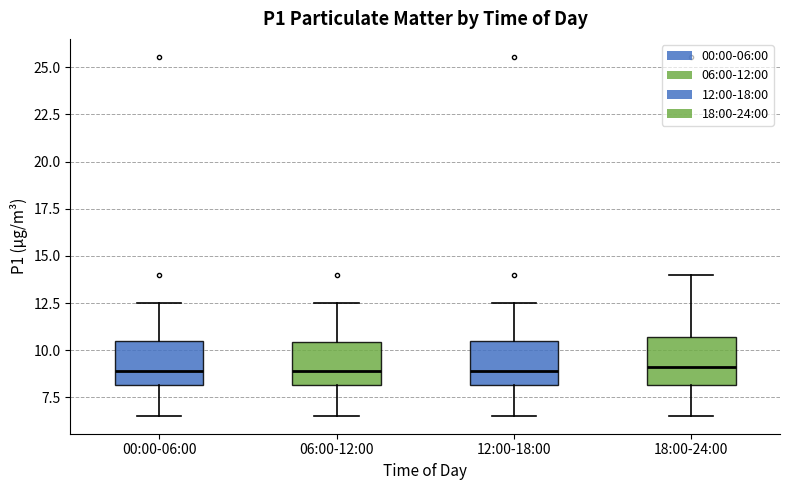

Where does the upper whisker of the box for 06:00-12:00 end on the y-axis? The values are not printed on the chart, so give them approximately, as read against the axis.

12.5